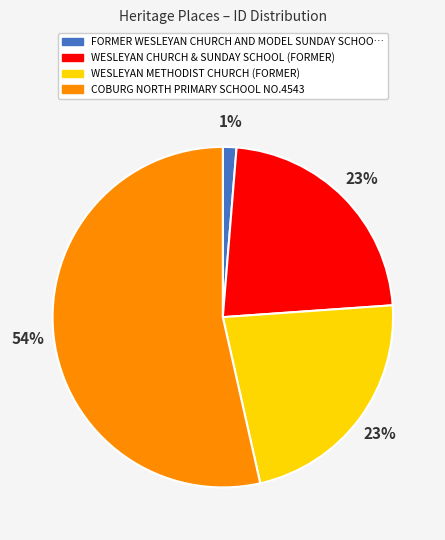

Does any single category account for the majority?

Yes